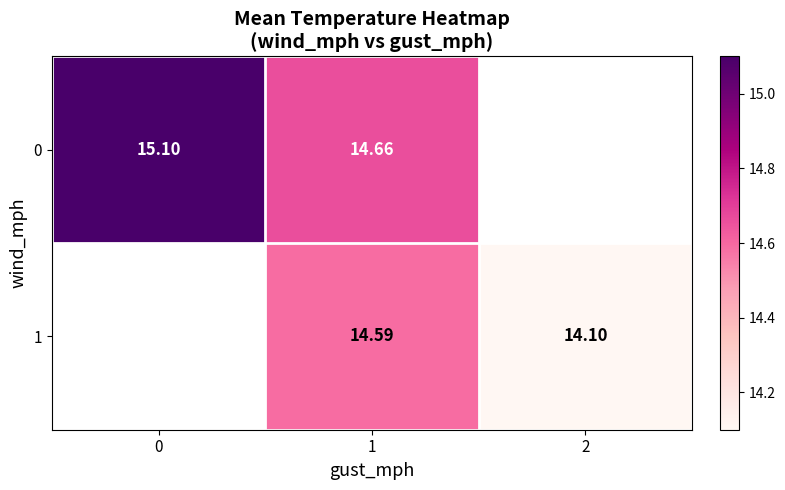

At which category is the sum across all series the highest?

1